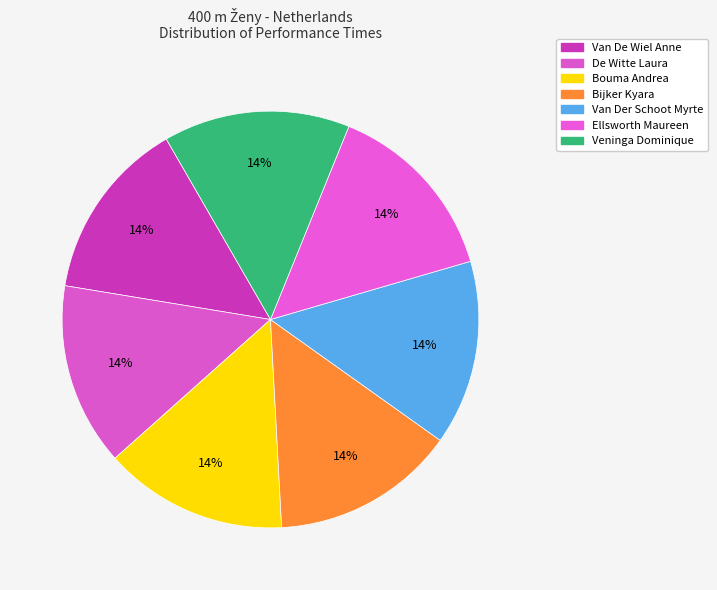

To the nearest percent, what is the combined percentage of Bijker Kyara and Bouma Andrea?

29%